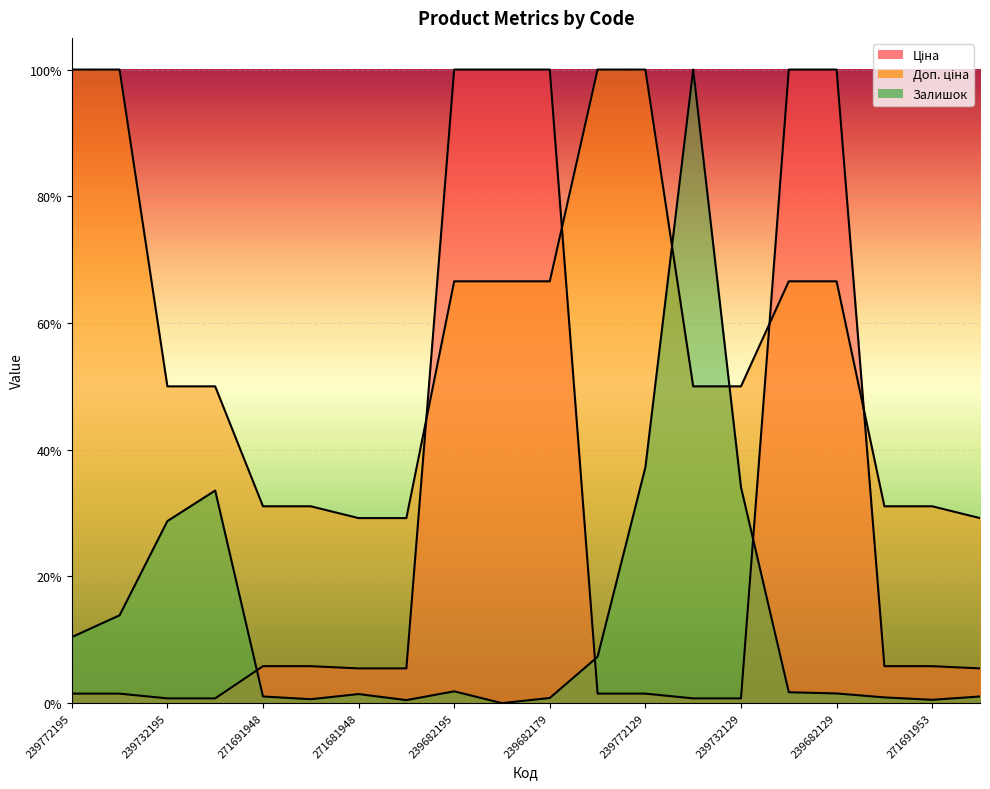

At which label does Залишок reach its minimum?

239682193